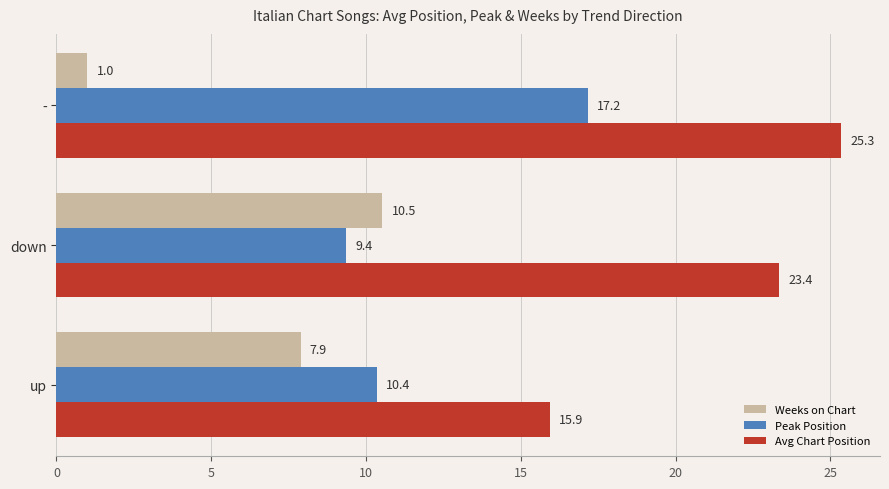

What is the approximate value of Peak Position at down?

9.4